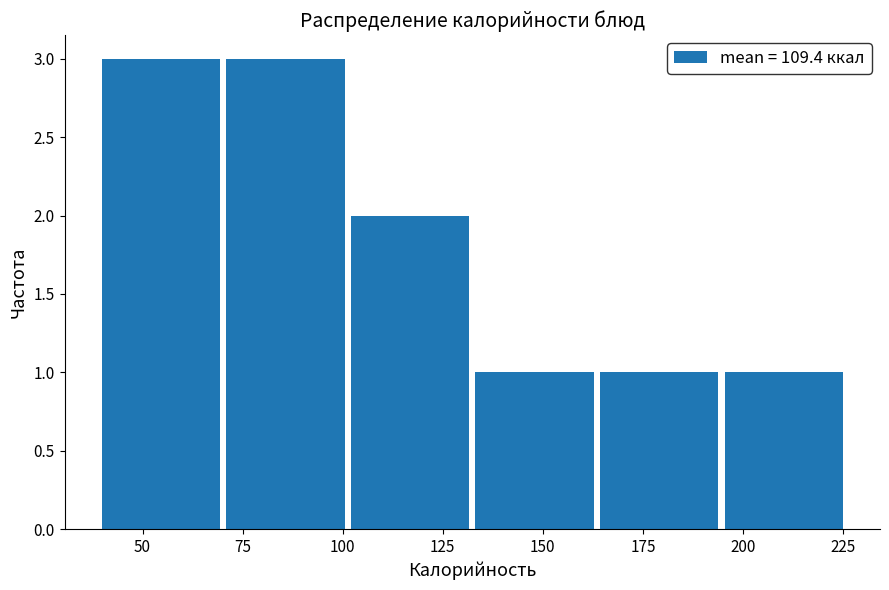

How tall is the bar that spans 40 to 70 on the x-axis? Neither the bar edges nor the heights are printed on the chart, so give them approximately, as read against the axes.

3